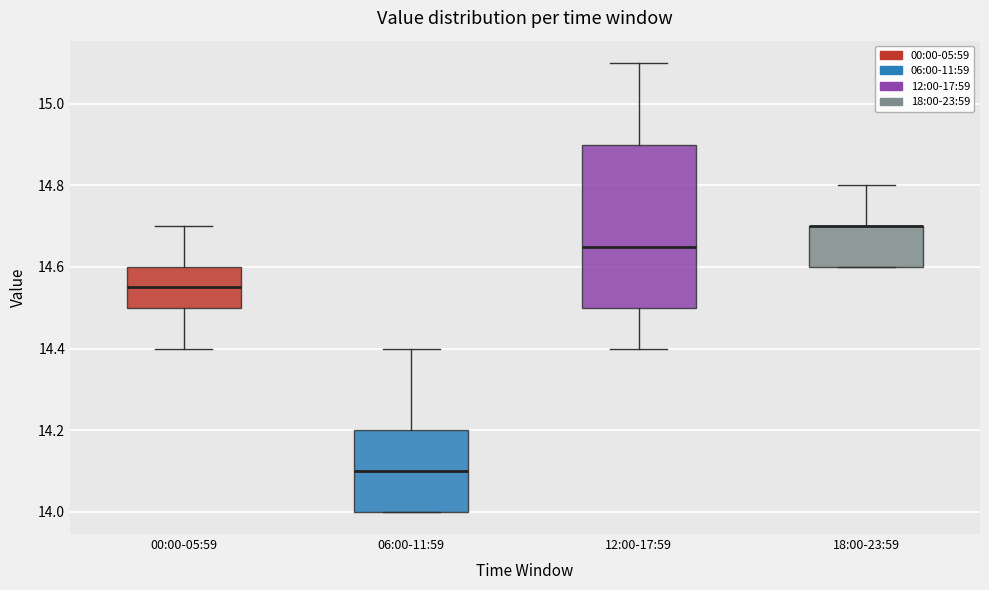

Which box is the tallest, from its lower edge to its upper edge?

12:00-17:59